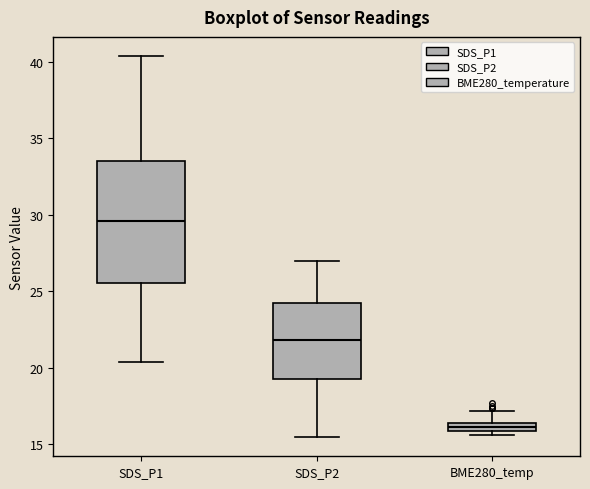

Which box is the tallest, from its lower edge to its upper edge?

SDS_P1